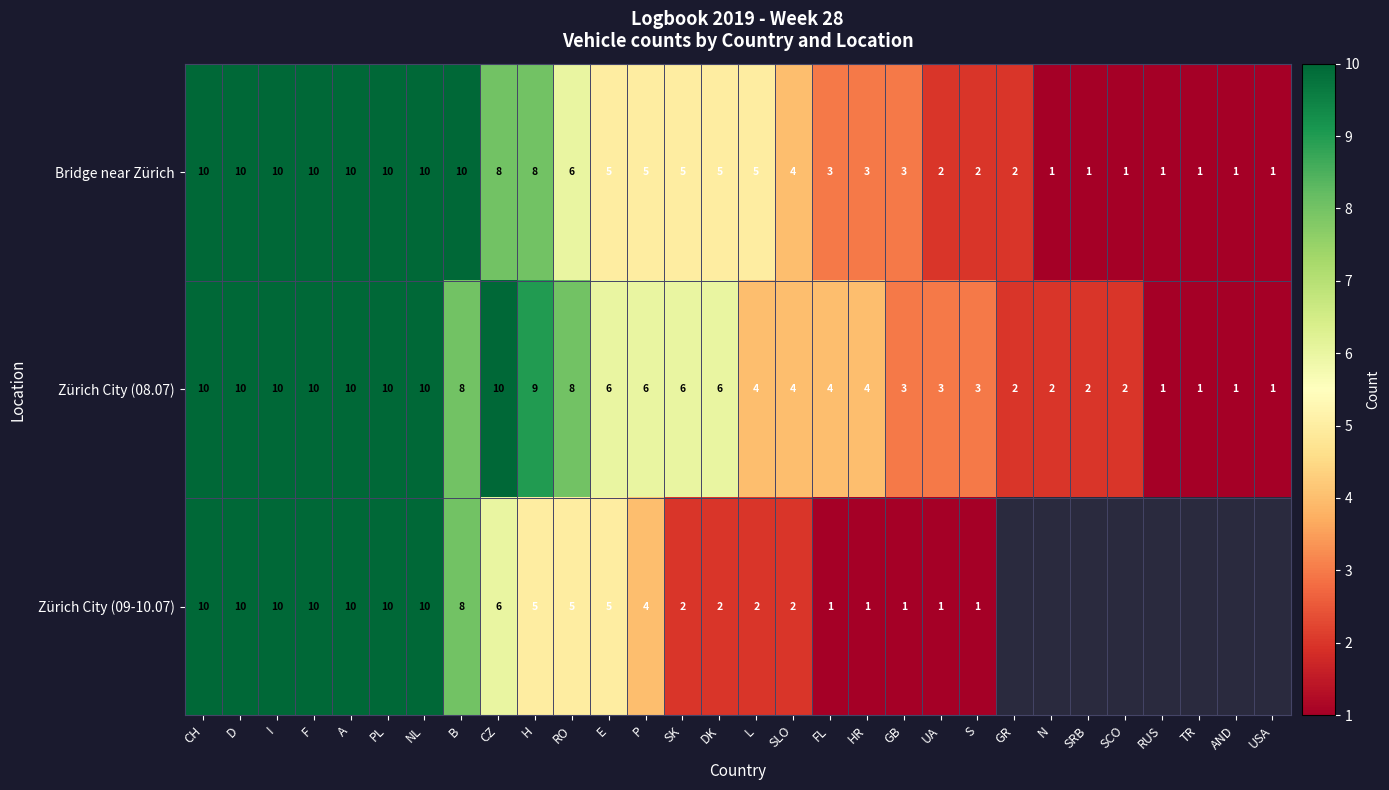

What is the maximum value shown in the chart?

10.0